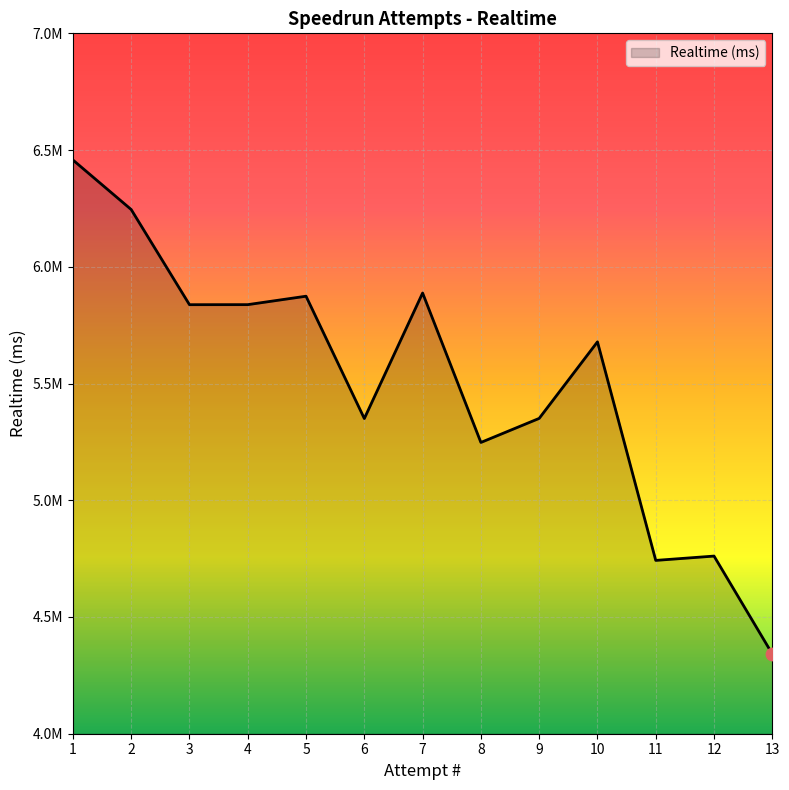

Is this an area chart (filled region under the line)?

Yes